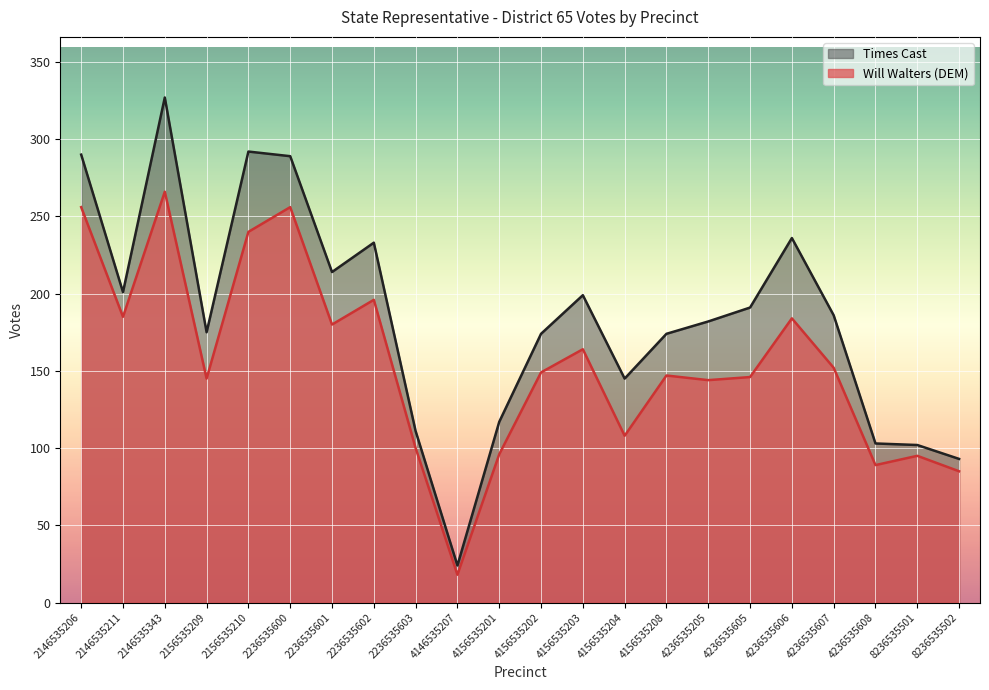

Rank the series at 4156535208 from highest to lowest value.

Times Cast, Will Walters (DEM)